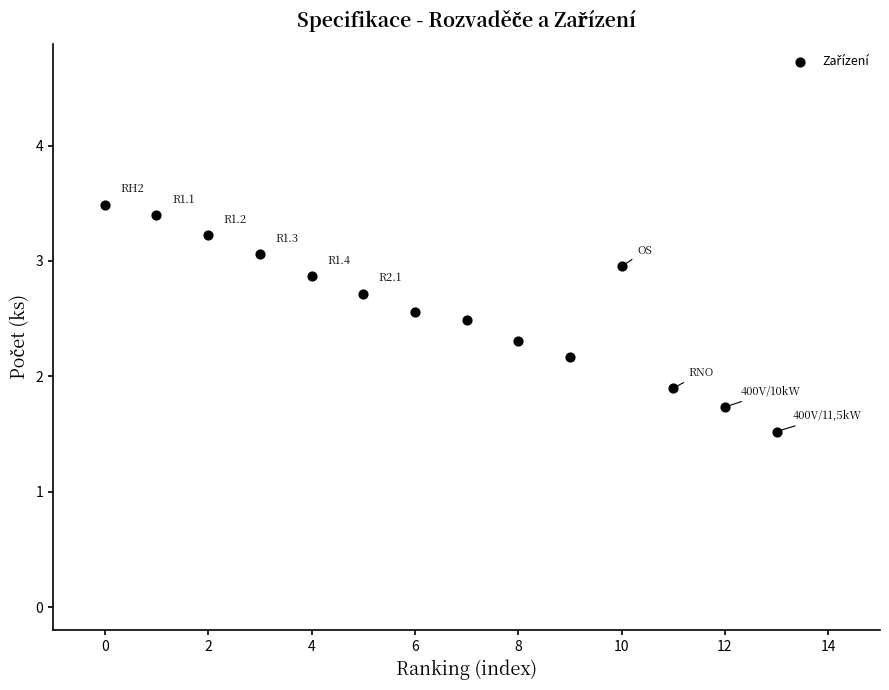

What is the range of Y values (max minus min)?

2.0